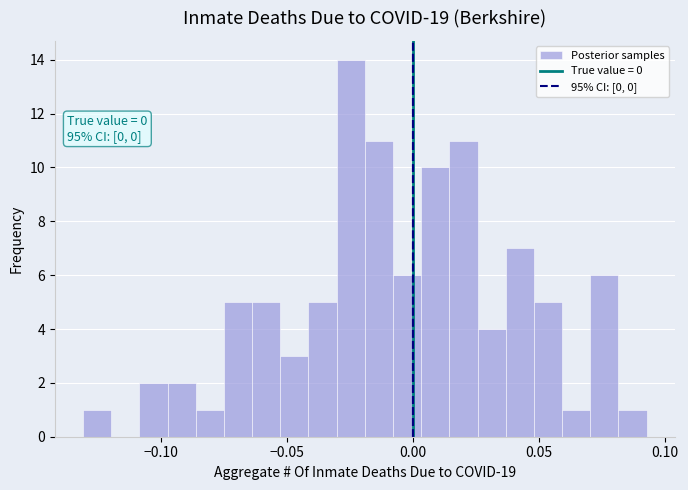

Read against the x-axis, roughly where is the centre of the tallest bar?

-0.025